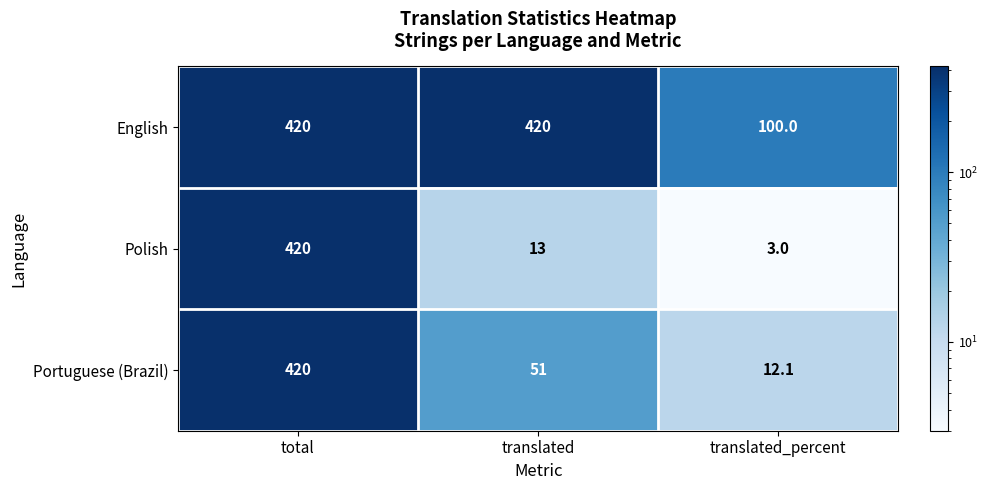

Reading left to right, list all the values displayed in this chart.

English: total=420.0	translated=420.0	translated_percent=100.0
Polish: total=420.0	translated=13.0	translated_percent=3.0
Portuguese (Brazil): total=420.0	translated=51.0	translated_percent=12.1